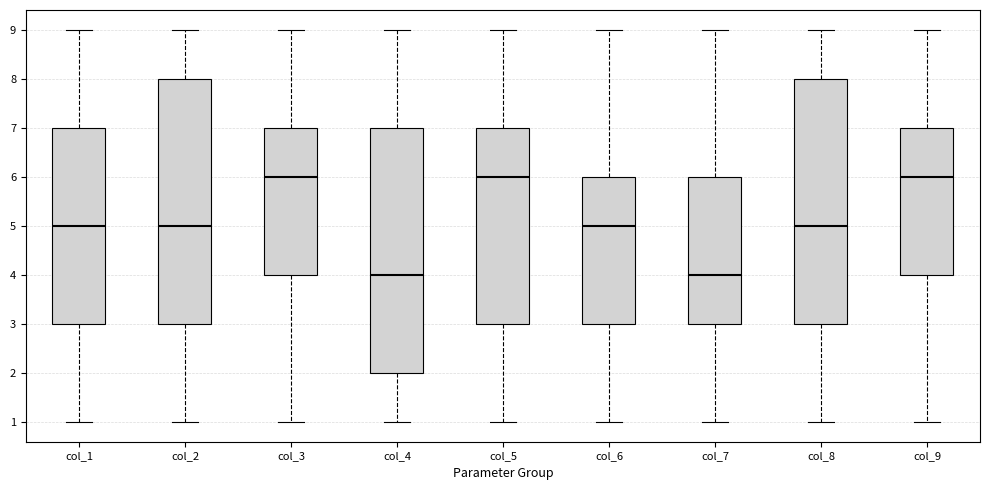

Where is the lower edge of the box for col_6 on the y-axis? The values are not printed on the chart, so give them approximately, as read against the axis.

3